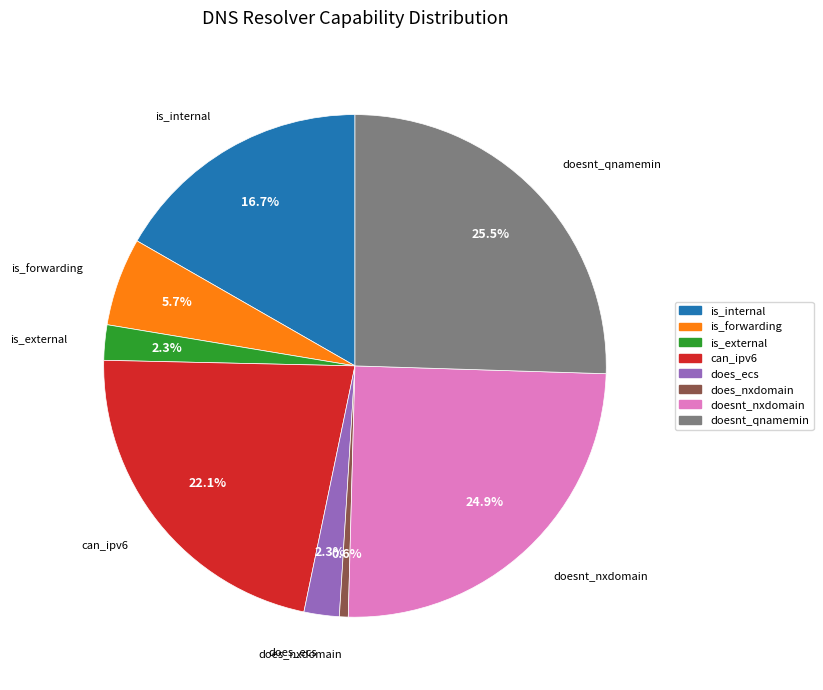

Is there any slice that represents more than half of the pie?

No